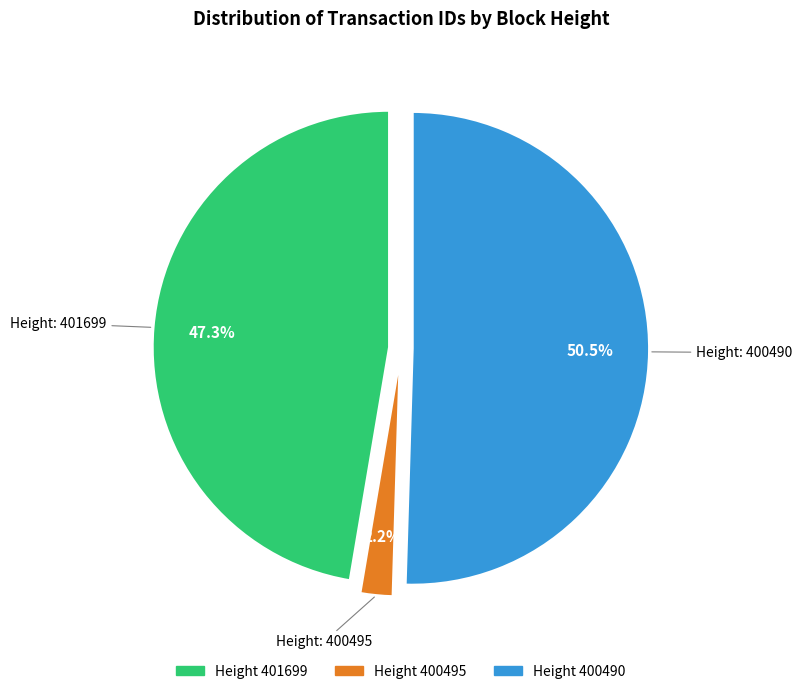

Does any single category account for the majority?

Yes